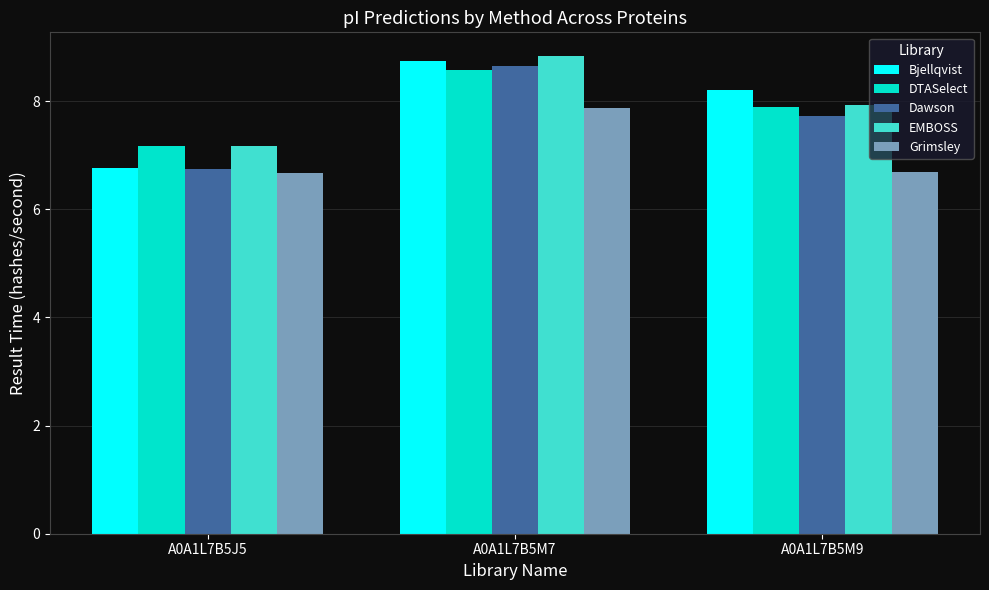

Which series has the largest range (max minus min)?

Bjellqvist